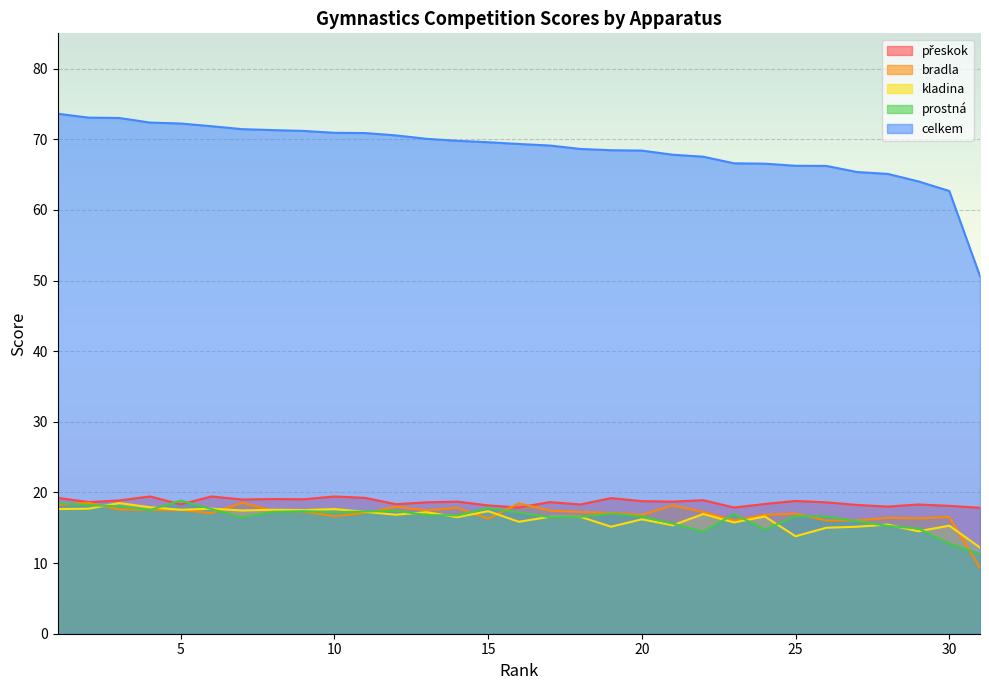

Reading left to right, transcribe all the data shown in this chart.

přeskok: 1=19.2	2=18.6	3=18.9	4=19.4	5=18.3	6=19.4	7=19.0	8=19.1	9=19.0	10=19.4	11=19.2	12=18.3	13=18.6	14=18.7	15=18.2	16=17.9	17=18.6	18=18.3	19=19.2	20=18.8	21=18.7	22=18.9	23=17.9	24=18.4	25=18.8	26=18.6	27=18.2	28=18.0	29=18.3	30=18.1	31=17.8
bradla: 1=18.2	2=18.5	3=17.6	4=17.5	5=17.5	6=17.1	7=18.5	8=17.4	9=17.3	10=16.6	11=17.1	12=18.0	13=17.5	14=17.8	15=16.3	16=18.5	17=17.4	18=17.2	19=17.1	20=16.8	21=18.2	22=17.2	23=16.0	24=16.8	25=17.0	26=16.0	27=16.0	28=16.4	29=16.3	30=16.5	31=9.3
kladina: 1=17.6	2=17.7	3=18.5	4=17.9	5=17.6	6=17.7	7=17.4	8=17.6	9=17.5	10=17.6	11=17.2	12=16.9	13=17.2	14=16.5	15=17.4	16=15.8	17=16.6	18=16.6	19=15.2	20=16.2	21=15.3	22=16.9	23=15.8	24=16.6	25=13.8	26=15.0	27=15.2	28=15.4	29=14.5	30=15.3	31=12.2
prostná: 1=18.5	2=18.2	3=18.1	4=17.5	5=18.9	6=17.6	7=16.4	8=17.2	9=17.4	10=17.2	11=17.3	12=17.4	13=16.8	14=16.8	15=17.8	16=17.1	17=16.5	18=16.6	19=17.0	20=16.6	21=15.6	22=14.4	23=16.9	24=14.8	25=16.6	26=16.6	27=15.9	28=15.2	29=14.9	30=12.8	31=11.3
celkem: 1=73.6	2=73.1	3=73.0	4=72.4	5=72.2	6=71.8	7=71.4	8=71.3	9=71.2	10=70.9	11=70.9	12=70.5	13=70.1	14=69.8	15=69.6	16=69.3	17=69.1	18=68.6	19=68.5	20=68.4	21=67.8	22=67.5	23=66.6	24=66.5	25=66.2	26=66.2	27=65.4	28=65.1	29=64.0	30=62.7	31=50.6